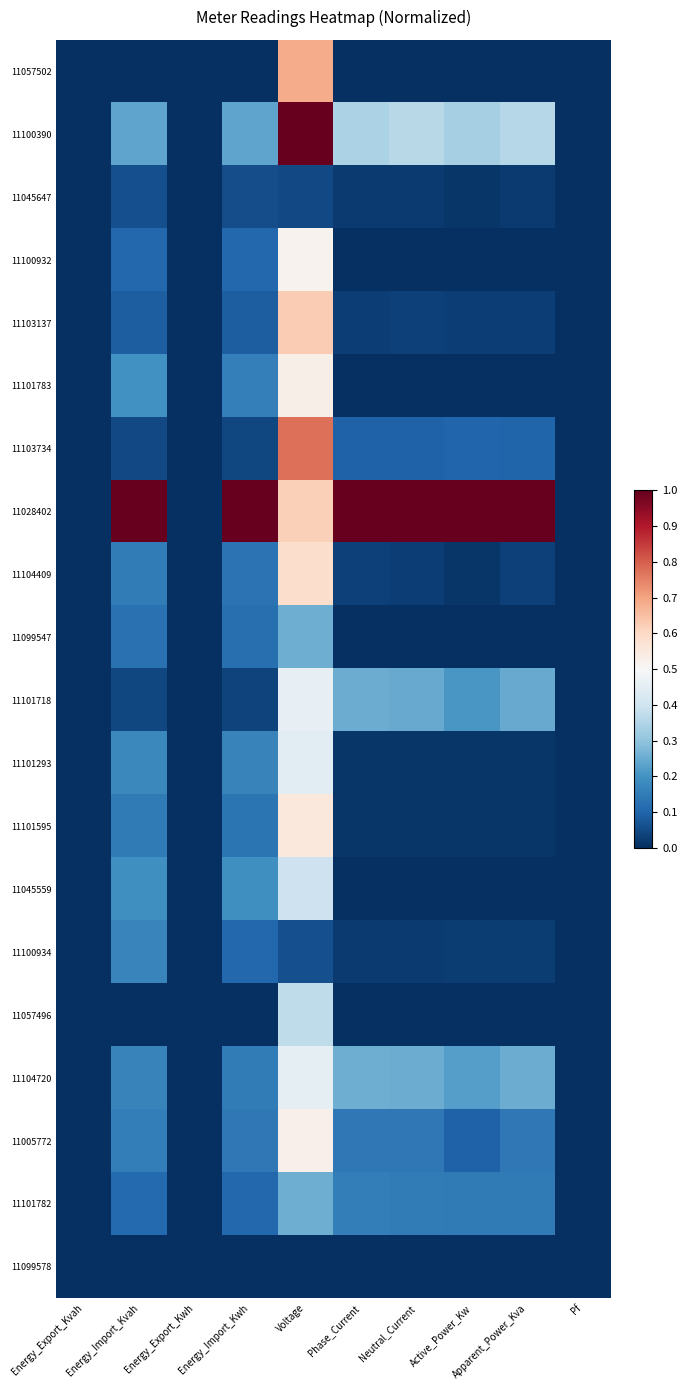

Reading left to right, list all the values displayed in this chart.

11057502: Energy_Export_Kvah=0.0	Energy_Import_Kvah=0.0	Energy_Export_Kwh=0.0	Energy_Import_Kwh=0.0	Voltage=0.7	Phase_Current=0.0	Neutral_Current=0.0	Active_Power_Kw=0.0	Apparent_Power_Kva=0.0	Pf=0.0
11100390: Energy_Export_Kvah=0.0	Energy_Import_Kvah=0.2	Energy_Export_Kwh=0.0	Energy_Import_Kwh=0.2	Voltage=1.0	Phase_Current=0.3	Neutral_Current=0.4	Active_Power_Kw=0.3	Apparent_Power_Kva=0.4	Pf=0.0
11045647: Energy_Export_Kvah=0.0	Energy_Import_Kvah=0.1	Energy_Export_Kwh=0.0	Energy_Import_Kwh=0.1	Voltage=0.0	Phase_Current=0.0	Neutral_Current=0.0	Active_Power_Kw=0.0	Apparent_Power_Kva=0.0	Pf=0.0
11100932: Energy_Export_Kvah=0.0	Energy_Import_Kvah=0.1	Energy_Export_Kwh=0.0	Energy_Import_Kwh=0.1	Voltage=0.5	Phase_Current=0.0	Neutral_Current=0.0	Active_Power_Kw=0.0	Apparent_Power_Kva=0.0	Pf=0.0
11103137: Energy_Export_Kvah=0.0	Energy_Import_Kvah=0.1	Energy_Export_Kwh=0.0	Energy_Import_Kwh=0.1	Voltage=0.6	Phase_Current=0.0	Neutral_Current=0.0	Active_Power_Kw=0.0	Apparent_Power_Kva=0.0	Pf=0.0
11101783: Energy_Export_Kvah=0.0	Energy_Import_Kvah=0.2	Energy_Export_Kwh=0.0	Energy_Import_Kwh=0.2	Voltage=0.5	Phase_Current=0.0	Neutral_Current=0.0	Active_Power_Kw=0.0	Apparent_Power_Kva=0.0	Pf=0.0
11103734: Energy_Export_Kvah=0.0	Energy_Import_Kvah=0.0	Energy_Export_Kwh=0.0	Energy_Import_Kwh=0.0	Voltage=0.8	Phase_Current=0.1	Neutral_Current=0.1	Active_Power_Kw=0.1	Apparent_Power_Kva=0.1	Pf=0.0
11028402: Energy_Export_Kvah=0.0	Energy_Import_Kvah=1.0	Energy_Export_Kwh=0.0	Energy_Import_Kwh=1.0	Voltage=0.6	Phase_Current=1.0	Neutral_Current=1.0	Active_Power_Kw=1.0	Apparent_Power_Kva=1.0	Pf=0.0
11104409: Energy_Export_Kvah=0.0	Energy_Import_Kvah=0.2	Energy_Export_Kwh=0.0	Energy_Import_Kwh=0.1	Voltage=0.6	Phase_Current=0.0	Neutral_Current=0.0	Active_Power_Kw=0.0	Apparent_Power_Kva=0.0	Pf=0.0
11099547: Energy_Export_Kvah=0.0	Energy_Import_Kvah=0.1	Energy_Export_Kwh=0.0	Energy_Import_Kwh=0.1	Voltage=0.3	Phase_Current=0.0	Neutral_Current=0.0	Active_Power_Kw=0.0	Apparent_Power_Kva=0.0	Pf=0.0
11101718: Energy_Export_Kvah=0.0	Energy_Import_Kvah=0.0	Energy_Export_Kwh=0.0	Energy_Import_Kwh=0.0	Voltage=0.5	Phase_Current=0.2	Neutral_Current=0.2	Active_Power_Kw=0.2	Apparent_Power_Kva=0.2	Pf=0.0
11101293: Energy_Export_Kvah=0.0	Energy_Import_Kvah=0.2	Energy_Export_Kwh=0.0	Energy_Import_Kwh=0.2	Voltage=0.4	Phase_Current=0.0	Neutral_Current=0.0	Active_Power_Kw=0.0	Apparent_Power_Kva=0.0	Pf=0.0
11101595: Energy_Export_Kvah=0.0	Energy_Import_Kvah=0.1	Energy_Export_Kwh=0.0	Energy_Import_Kwh=0.1	Voltage=0.6	Phase_Current=0.0	Neutral_Current=0.0	Active_Power_Kw=0.0	Apparent_Power_Kva=0.0	Pf=0.0
11045559: Energy_Export_Kvah=0.0	Energy_Import_Kvah=0.2	Energy_Export_Kwh=0.0	Energy_Import_Kwh=0.2	Voltage=0.4	Phase_Current=0.0	Neutral_Current=0.0	Active_Power_Kw=0.0	Apparent_Power_Kva=0.0	Pf=0.0
11100934: Energy_Export_Kvah=0.0	Energy_Import_Kvah=0.2	Energy_Export_Kwh=0.0	Energy_Import_Kwh=0.1	Voltage=0.1	Phase_Current=0.0	Neutral_Current=0.0	Active_Power_Kw=0.0	Apparent_Power_Kva=0.0	Pf=0.0
11057496: Energy_Export_Kvah=0.0	Energy_Import_Kvah=0.0	Energy_Export_Kwh=0.0	Energy_Import_Kwh=0.0	Voltage=0.4	Phase_Current=0.0	Neutral_Current=0.0	Active_Power_Kw=0.0	Apparent_Power_Kva=0.0	Pf=0.0
11104720: Energy_Export_Kvah=0.0	Energy_Import_Kvah=0.2	Energy_Export_Kwh=0.0	Energy_Import_Kwh=0.2	Voltage=0.5	Phase_Current=0.3	Neutral_Current=0.3	Active_Power_Kw=0.2	Apparent_Power_Kva=0.3	Pf=0.0
11005772: Energy_Export_Kvah=0.0	Energy_Import_Kvah=0.2	Energy_Export_Kwh=0.0	Energy_Import_Kwh=0.1	Voltage=0.5	Phase_Current=0.1	Neutral_Current=0.1	Active_Power_Kw=0.1	Apparent_Power_Kva=0.1	Pf=0.0
11101782: Energy_Export_Kvah=0.0	Energy_Import_Kvah=0.1	Energy_Export_Kwh=0.0	Energy_Import_Kwh=0.1	Voltage=0.3	Phase_Current=0.2	Neutral_Current=0.2	Active_Power_Kw=0.1	Apparent_Power_Kva=0.1	Pf=0.0
11099578: Energy_Export_Kvah=0.0	Energy_Import_Kvah=0.0	Energy_Export_Kwh=0.0	Energy_Import_Kwh=0.0	Voltage=0.0	Phase_Current=0.0	Neutral_Current=0.0	Active_Power_Kw=0.0	Apparent_Power_Kva=0.0	Pf=0.0